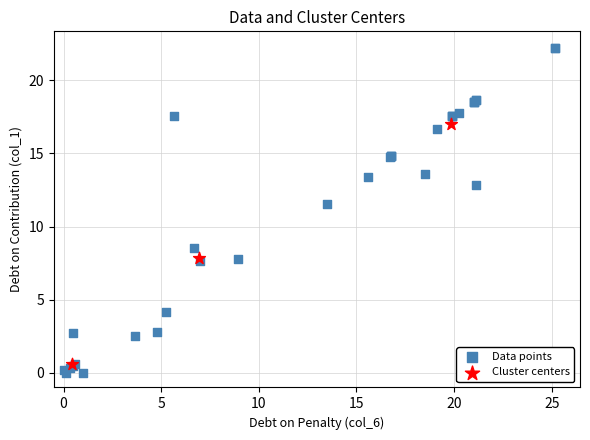

Which series has the largest Y range (max minus min)?

Data points